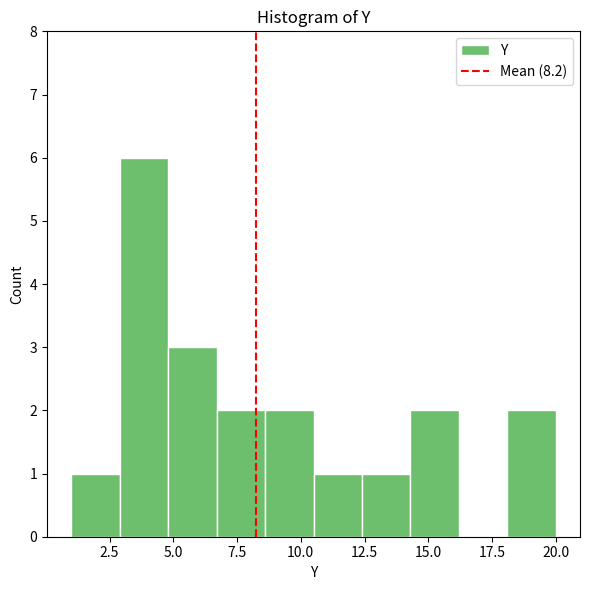

Around what value on the x-axis is the tallest bar? Give the approximate position of its centre, as read against the axis.

4.0